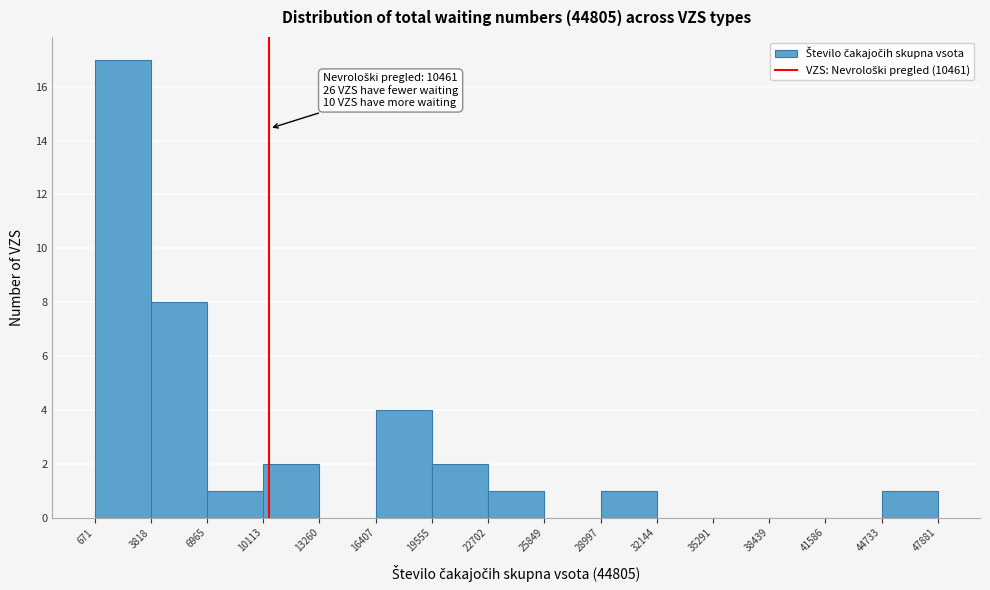

Over which range of the x-axis is the bar tallest?

671 to 3818